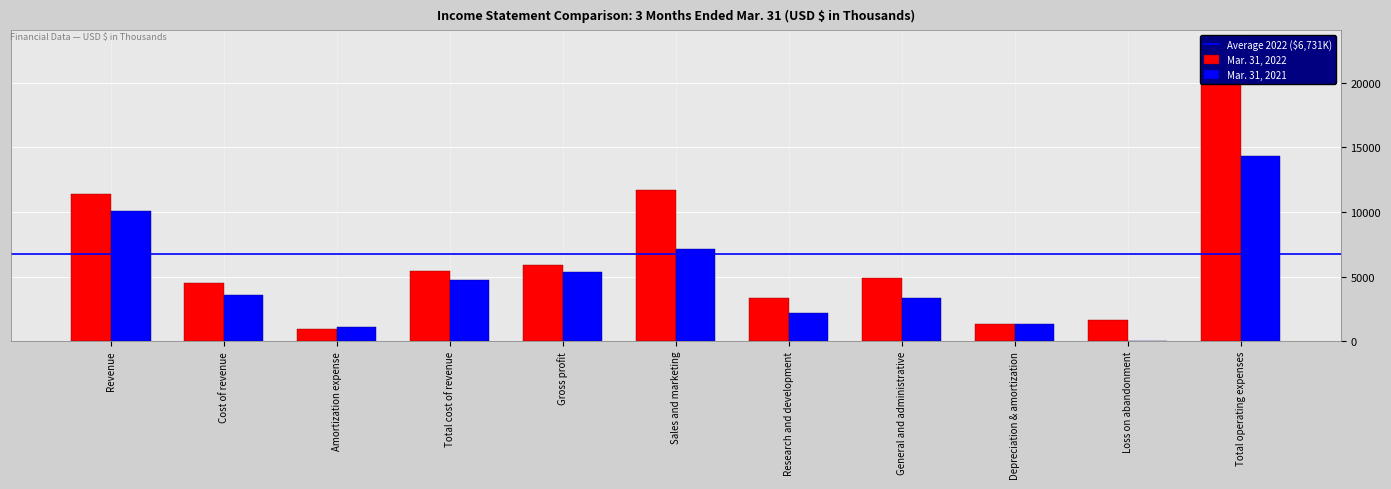

Which label corresponds to the smallest value in the chart?

Loss on abandonment